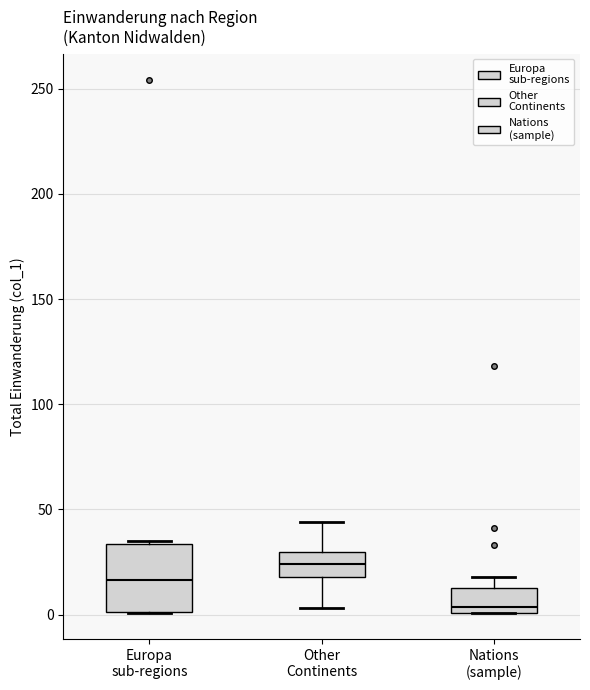

Where is the lower edge of the box for Europa sub-regions on the y-axis? The values are not printed on the chart, so give them approximately, as read against the axis.

0